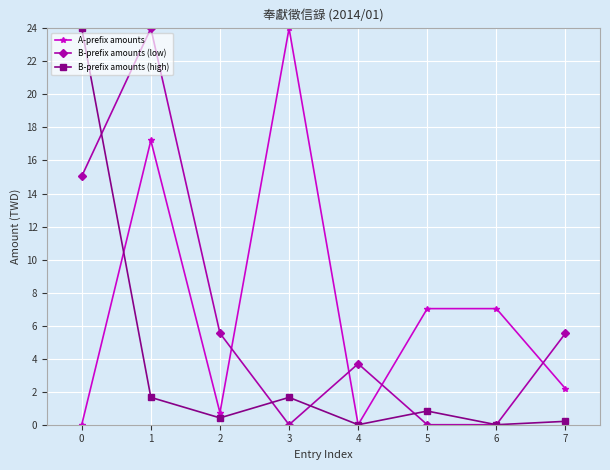

At which category is the sum across all series the highest?

1